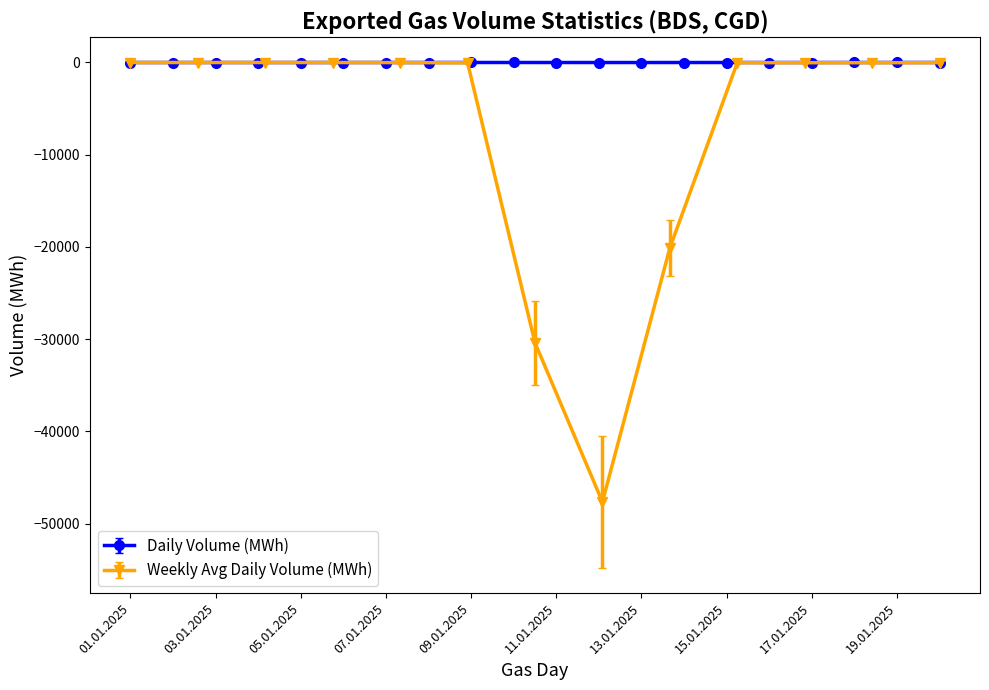

What is the change in value from 08.01.2025 to 15.01.2025?

-0.7